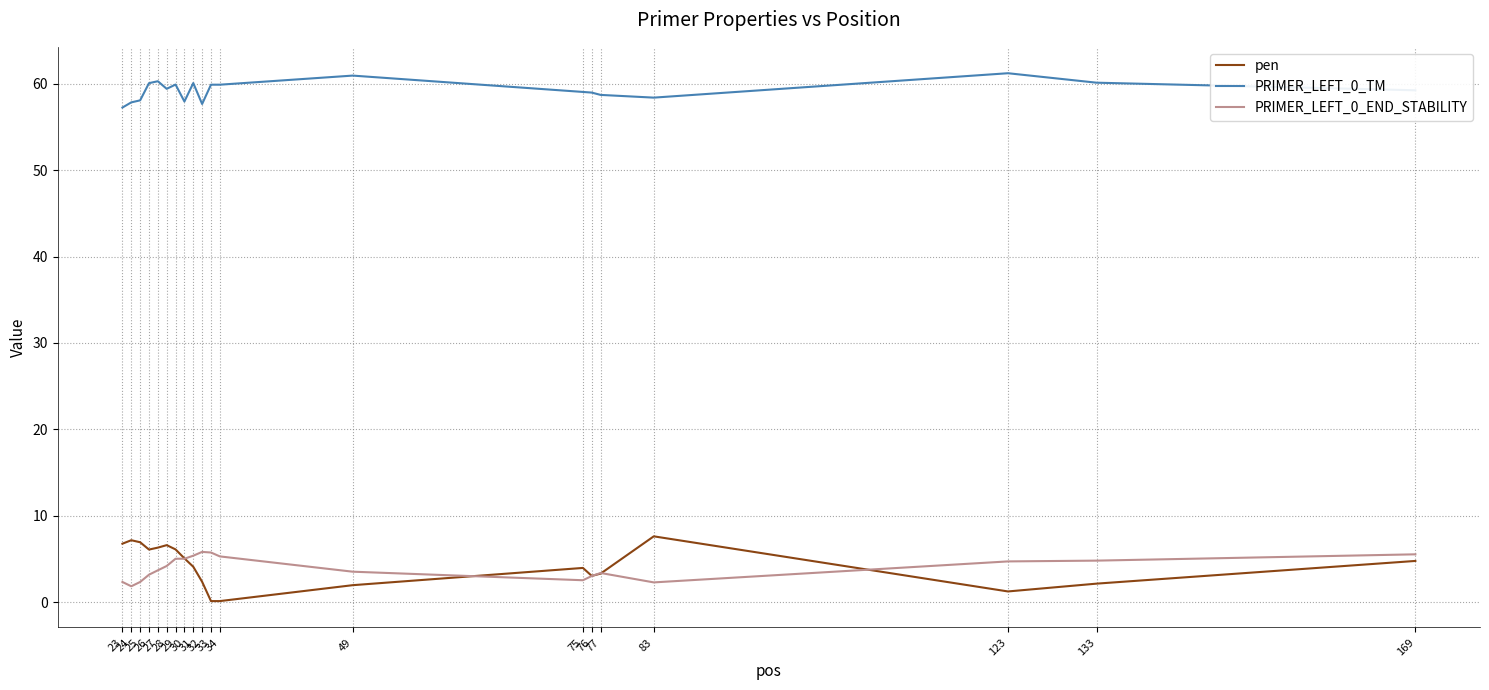

What is the lowest value of the PRIMER_LEFT_0_END_STABILITY series?

1.8